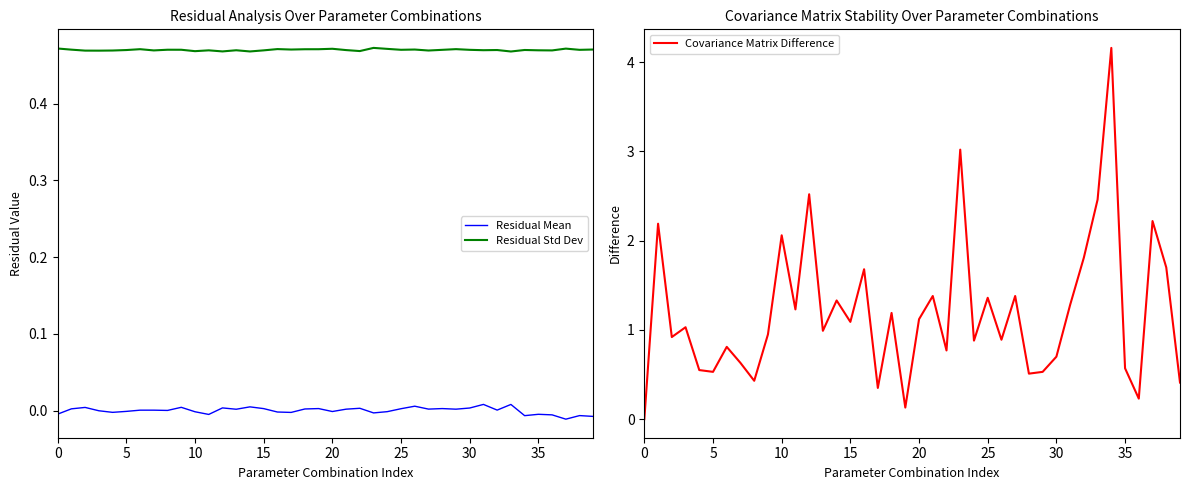

Is it true that Covariance Matrix Difference equals 0.9 at 24?

True